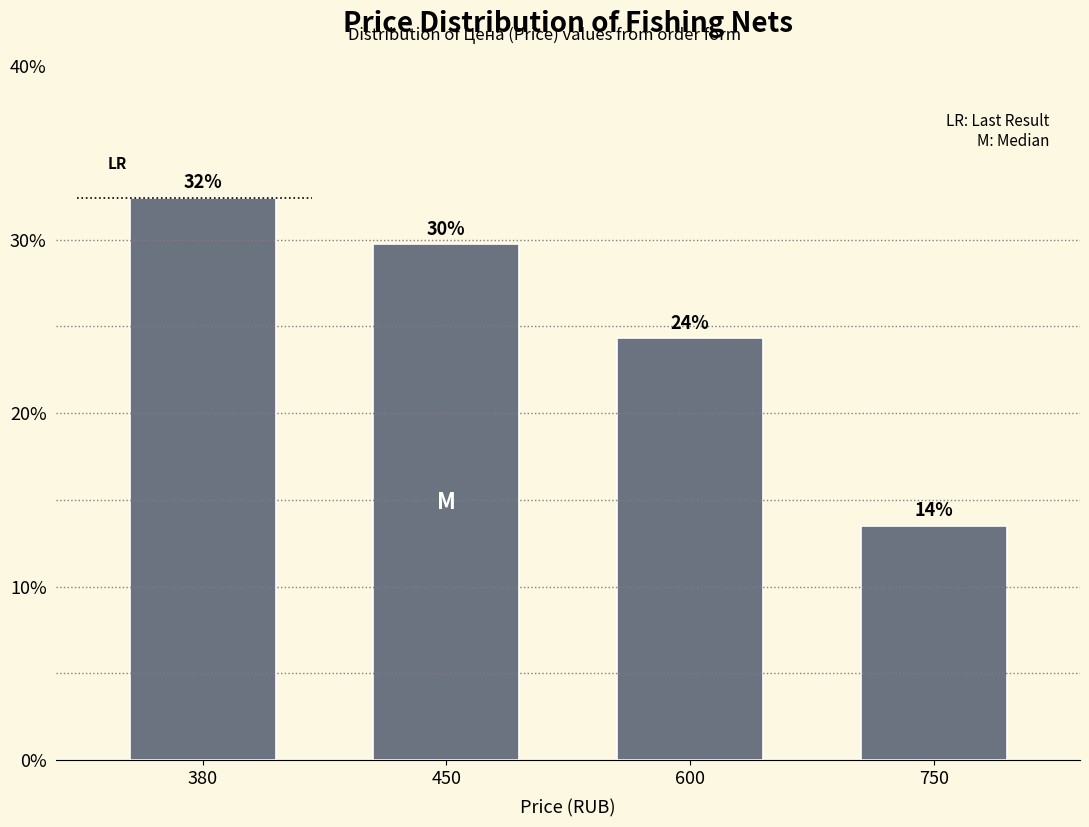

Does the chart contain any negative values?

No